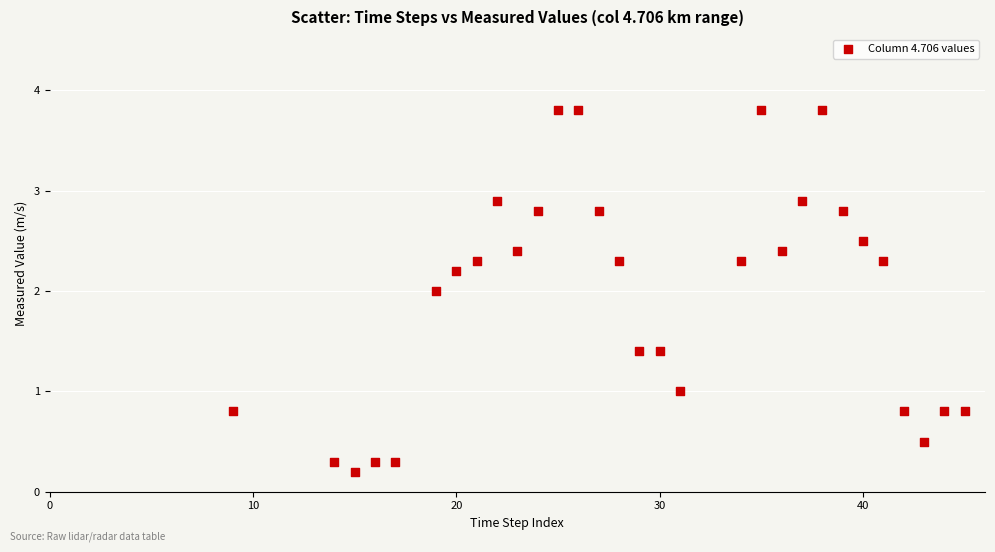

What is the range of Y values (max minus min)?

3.6